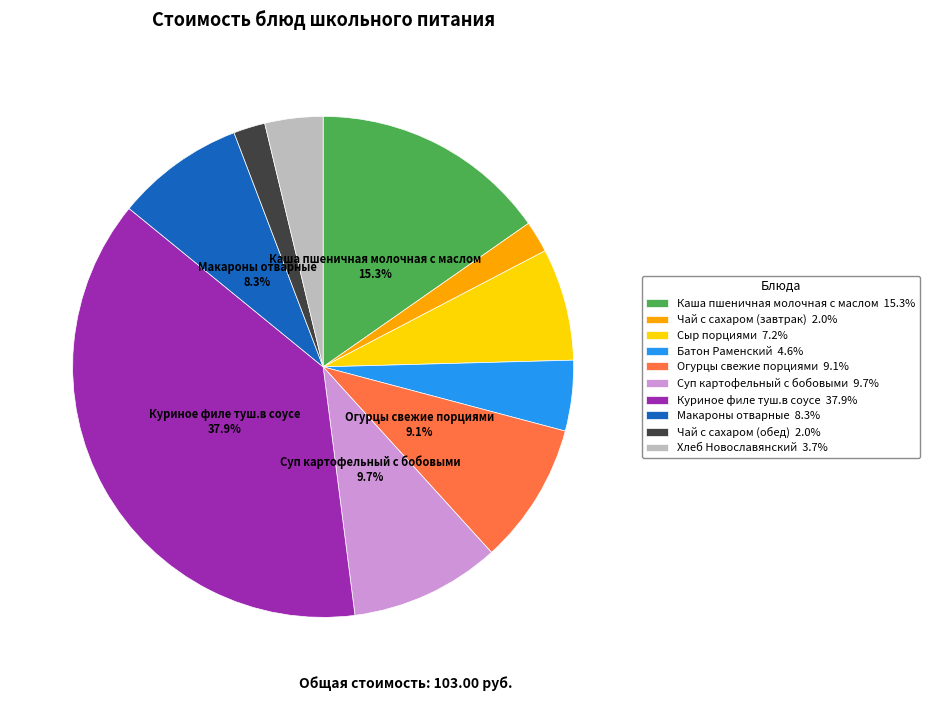

What is the ratio of the value at Чай с сахаром (обед) 2.0% to the value at Чай с сахаром (завтрак) 2.0%?

1.0